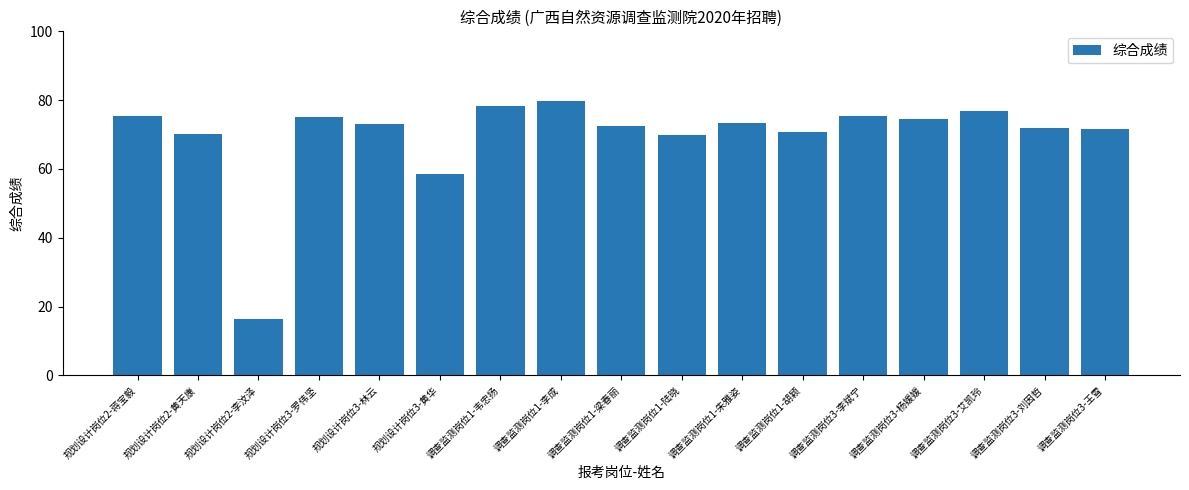

What is the sum of all values?

1183.7